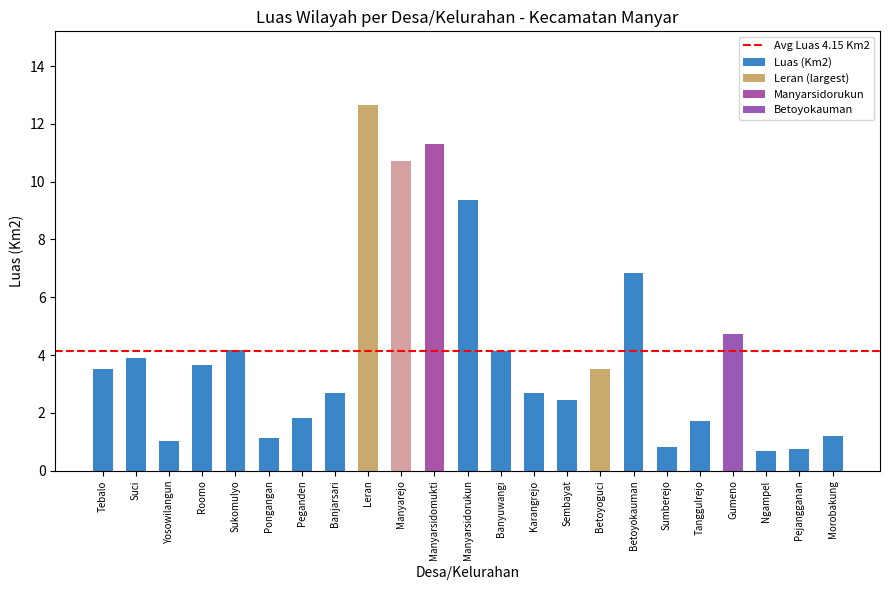

What is the greatest value displayed?

12.7